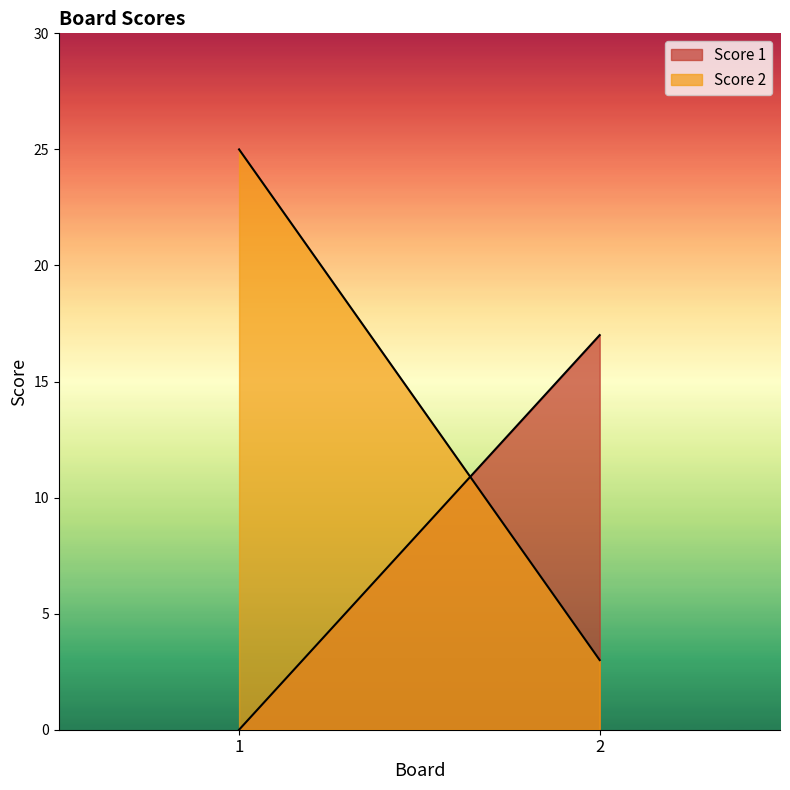

Rank the series by their maximum value, from lowest to highest.

Score 1, Score 2